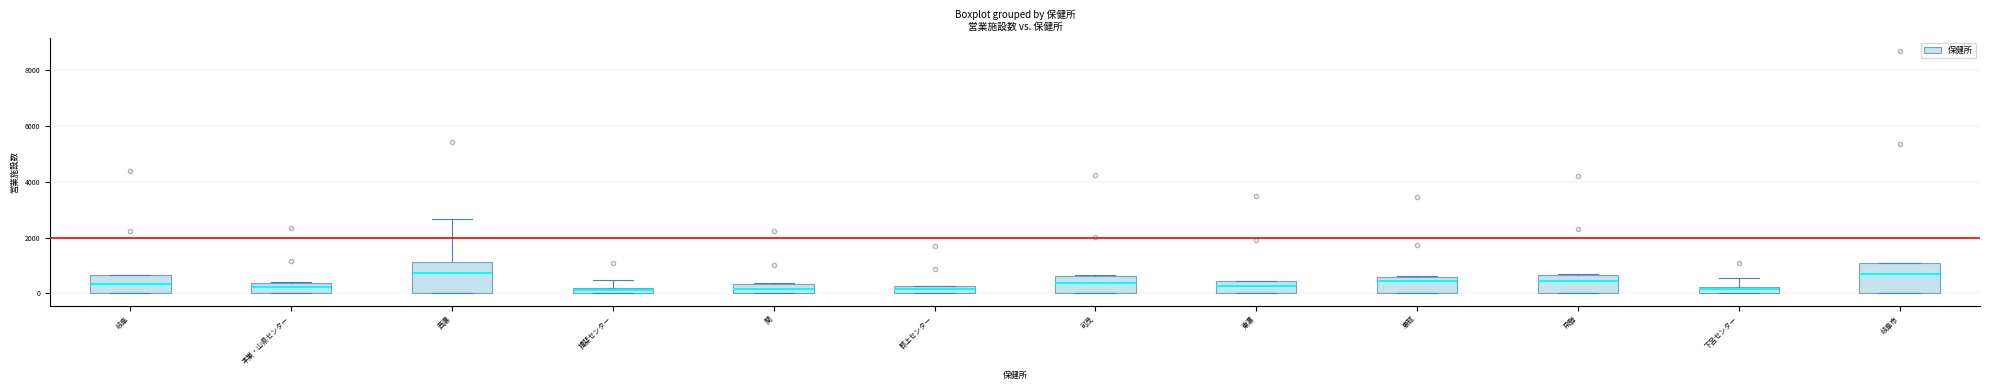

Where is the lower edge of the box for 岐阜 on the y-axis? The values are not printed on the chart, so give them approximately, as read against the axis.

0